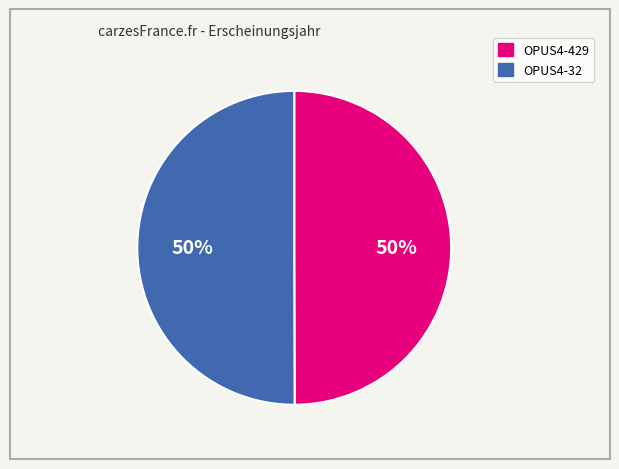

Approximately how many times larger is the value at OPUS4-429 compared to OPUS4-32?

1.0